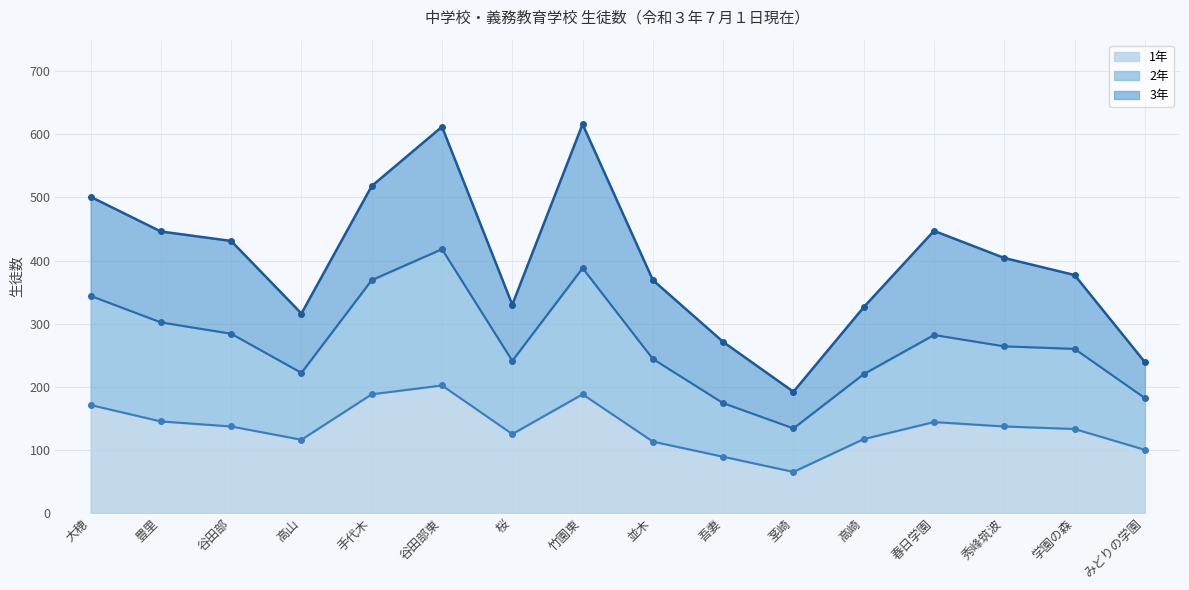

True or false: 2年 has a value of 526 at 大穂.

False